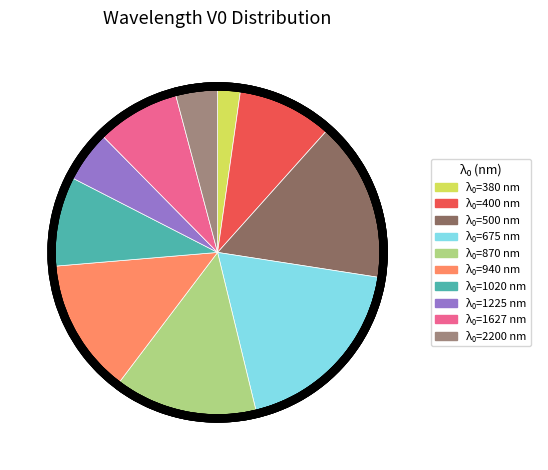

Is there any slice that represents more than half of the pie?

No